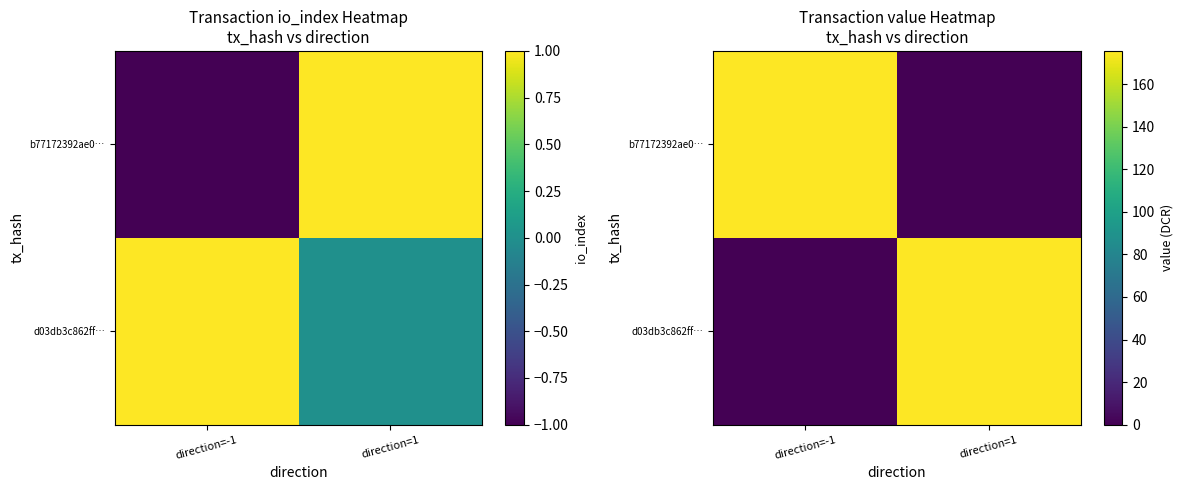

Rank the categories by d03db3c862ff… value from highest to lowest.

direction=1, direction=-1